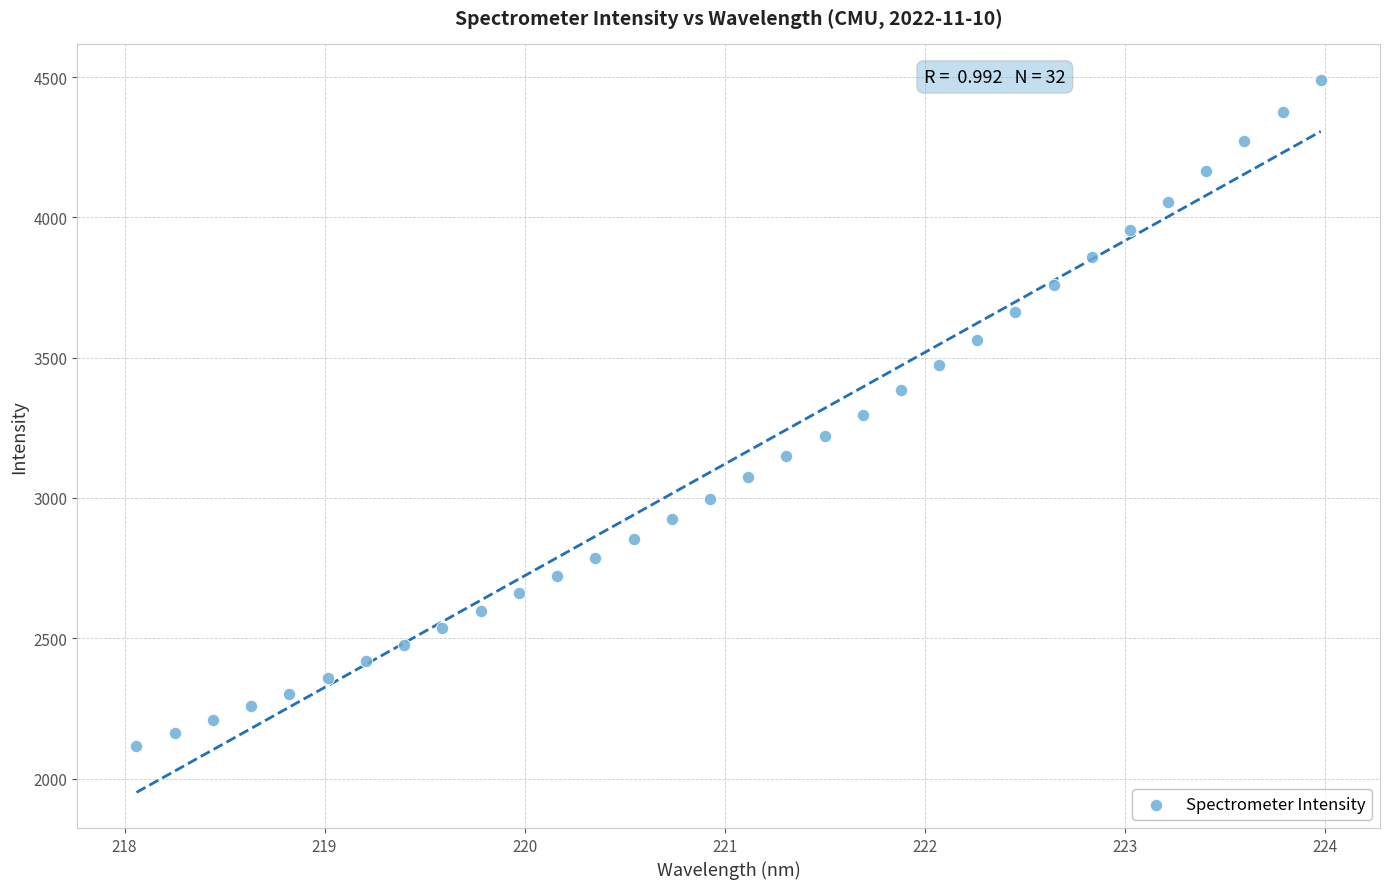

What is the range of X values (max minus min)?

5.9